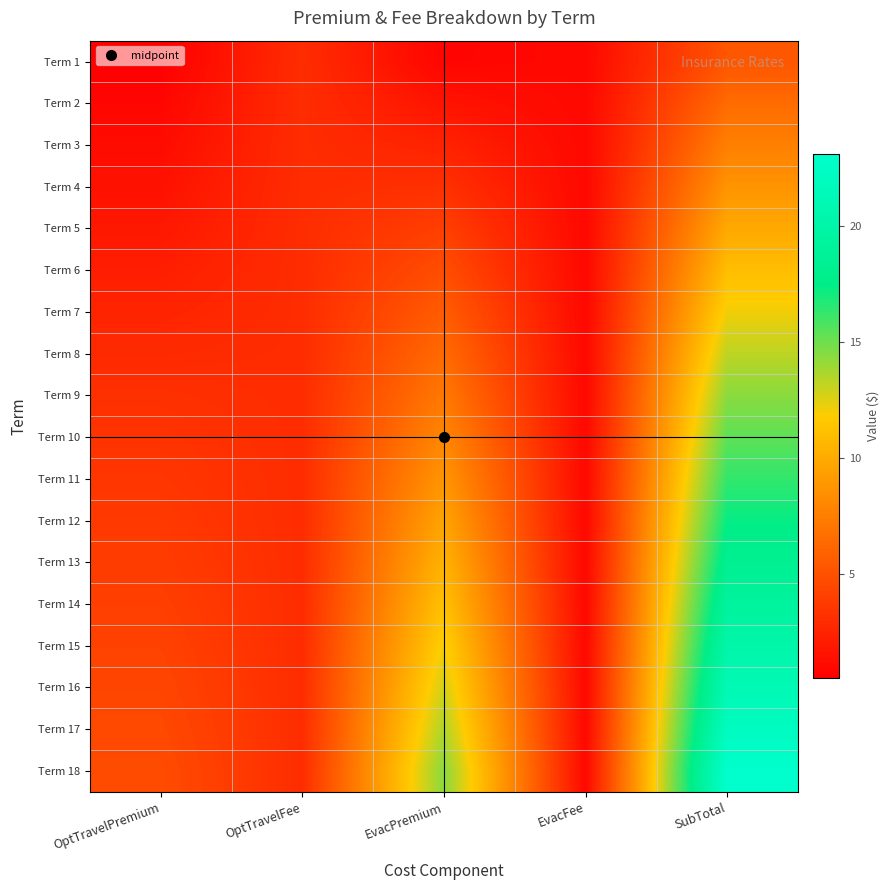

What is the total value across all series at OptTravelPremium?

52.8